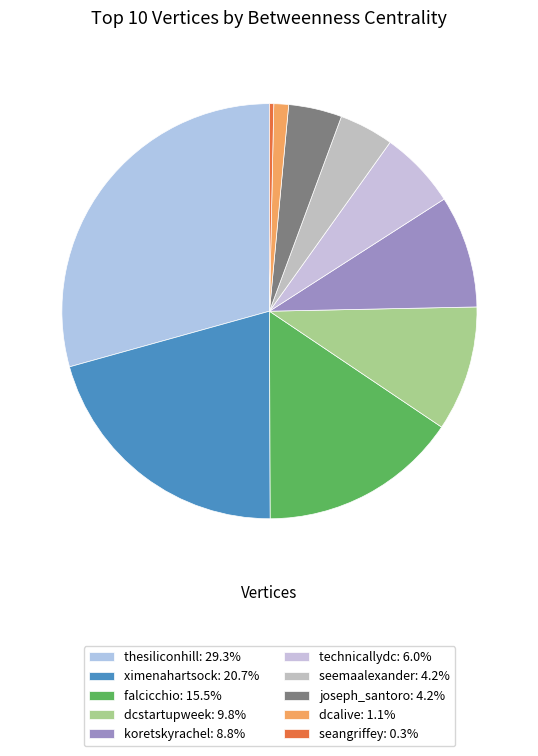

What percentage is the seemaalexander slice, to the nearest percent?

4%